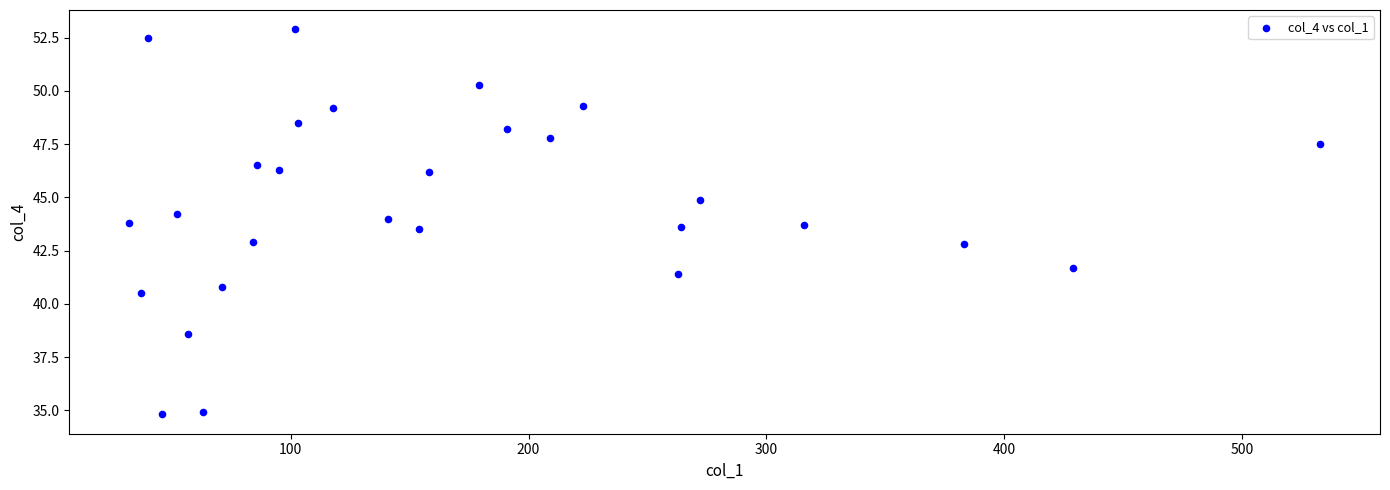

What is the range of X values (max minus min)?

501.0